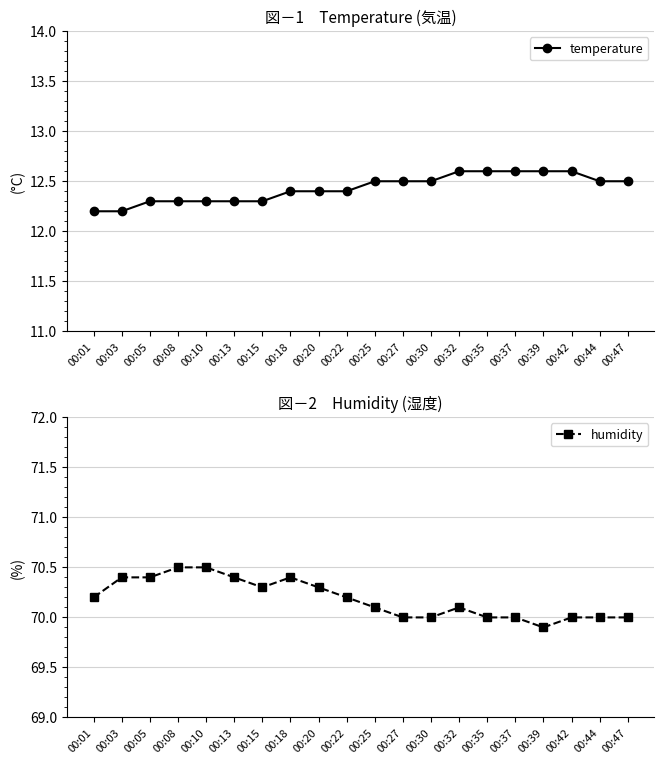

Between 00:15 and 00:08, which is larger?

00:15